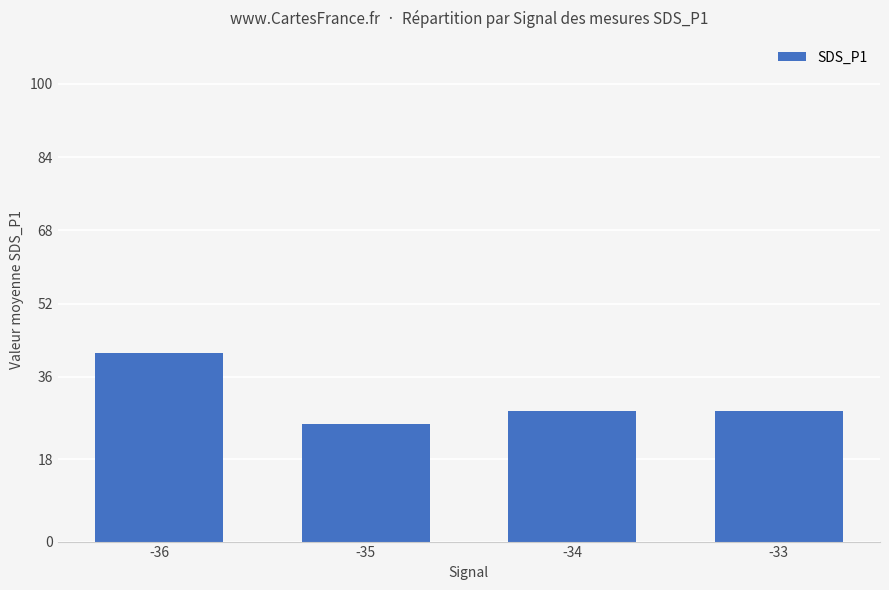

What is the difference between the maximum and minimum values?

15.5